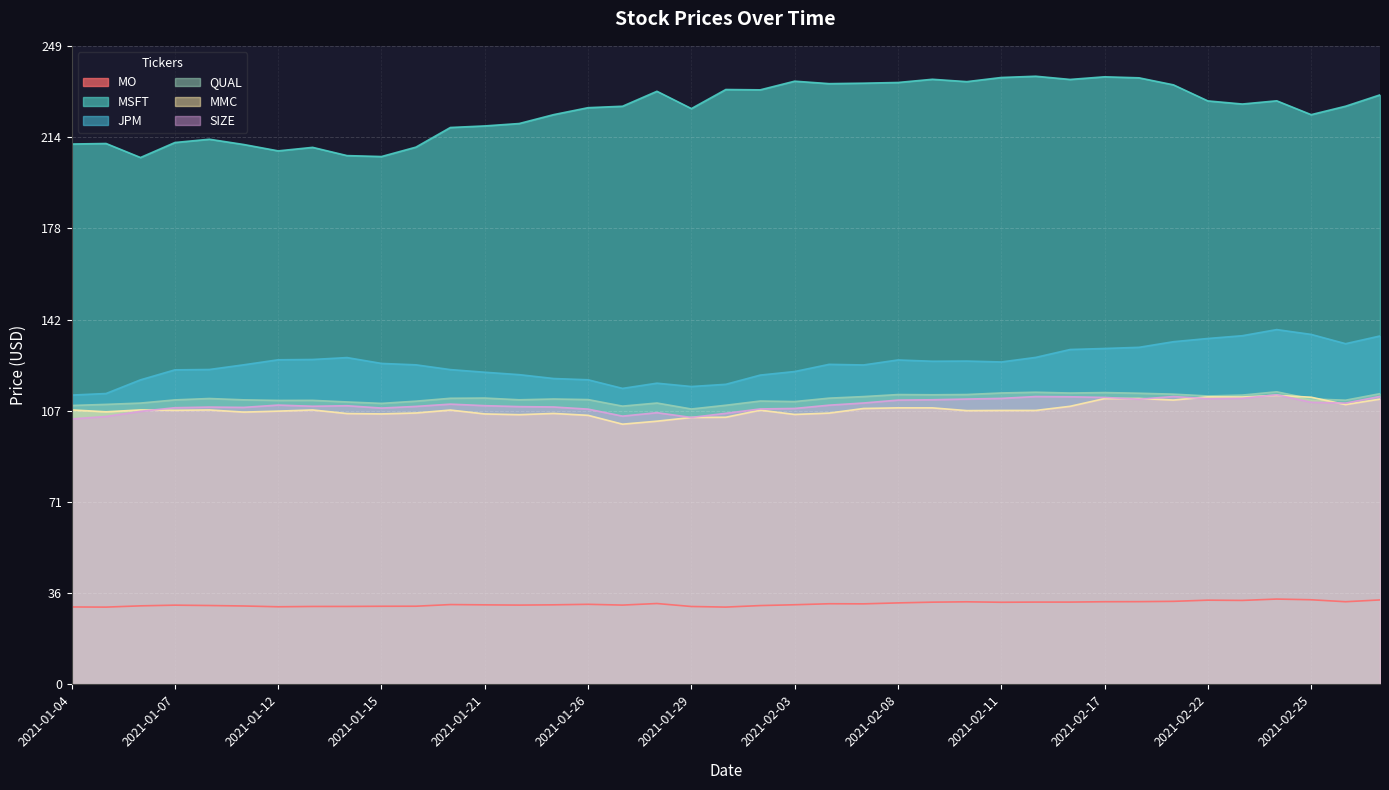

How many lines are shown in the chart?

6